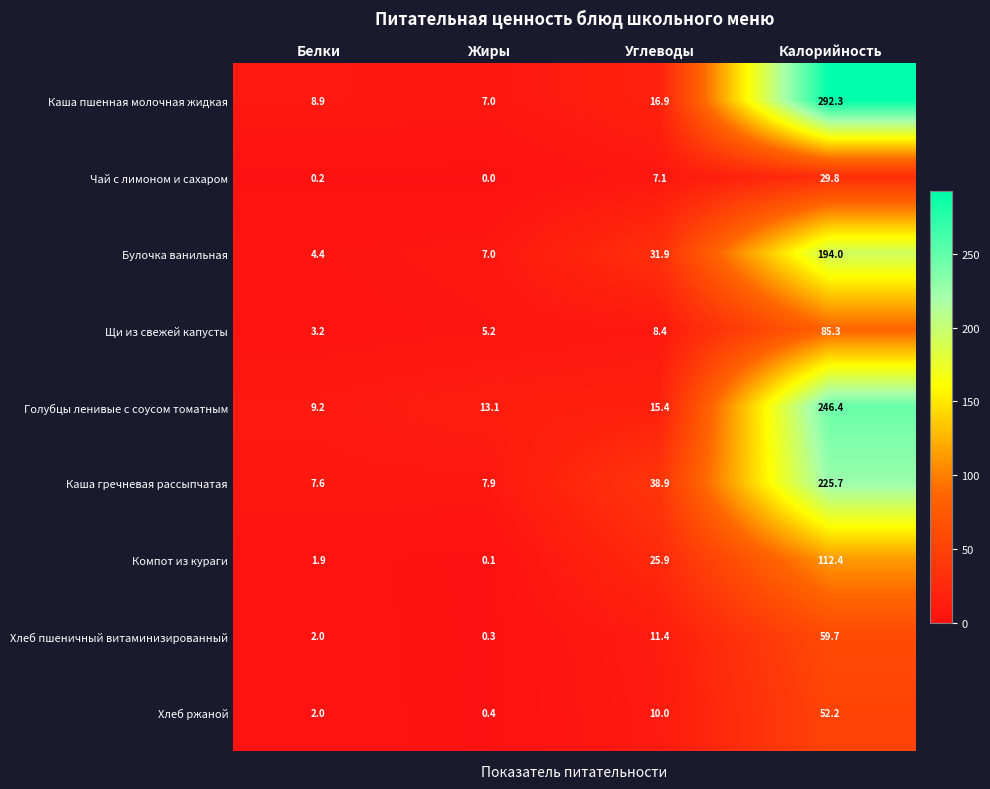

Read the Щи из свежей капусты value at Углеводы.

8.4